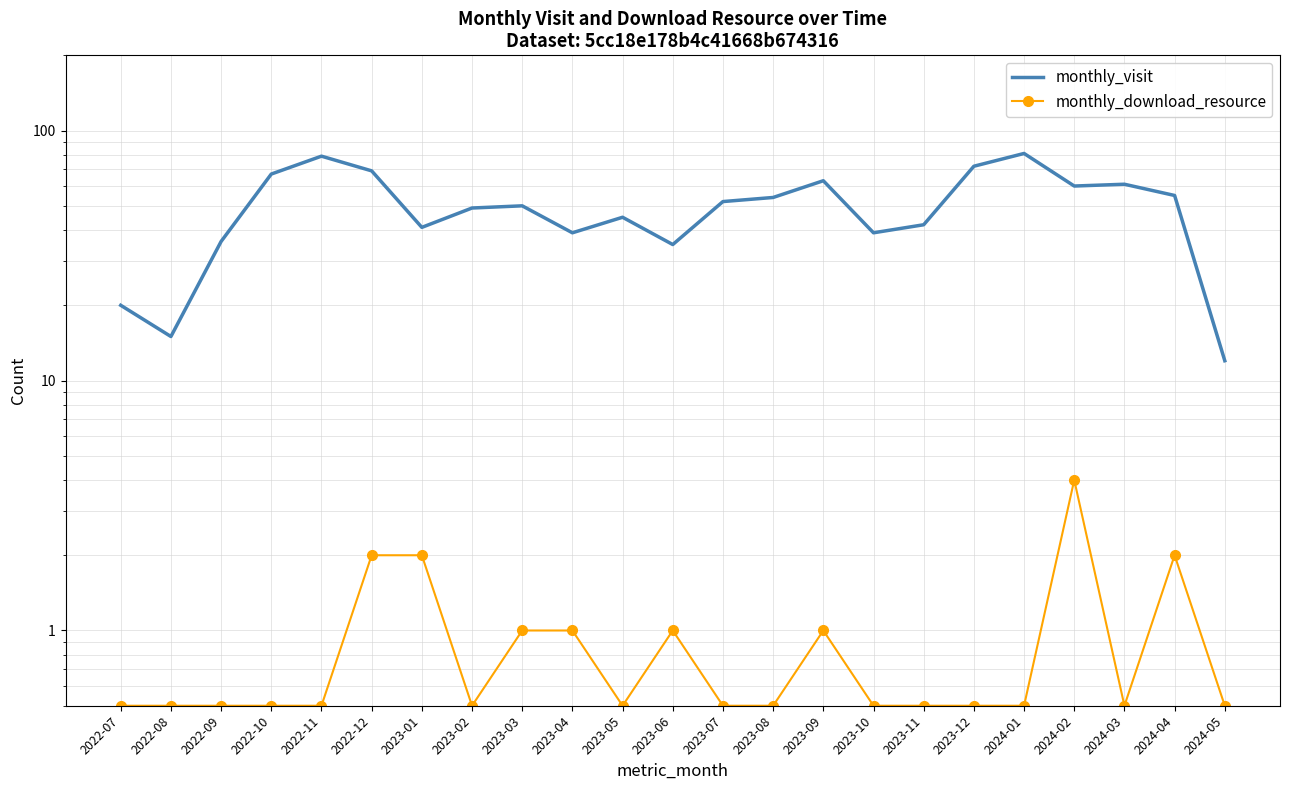

How many interior local valleys does the monthly_download_resource series have?

3